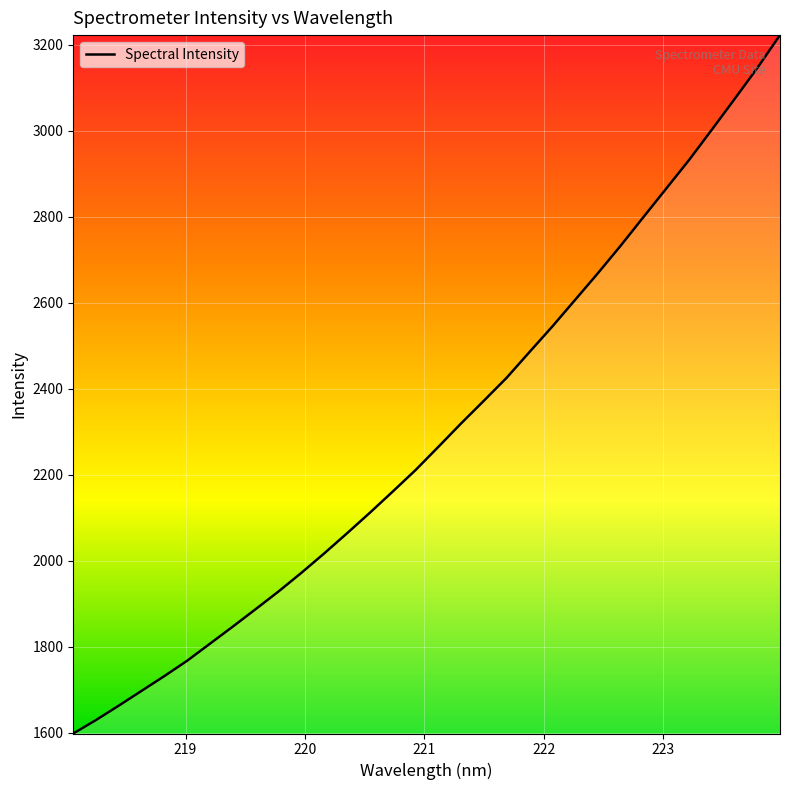

What is the smallest value displayed?

1598.4